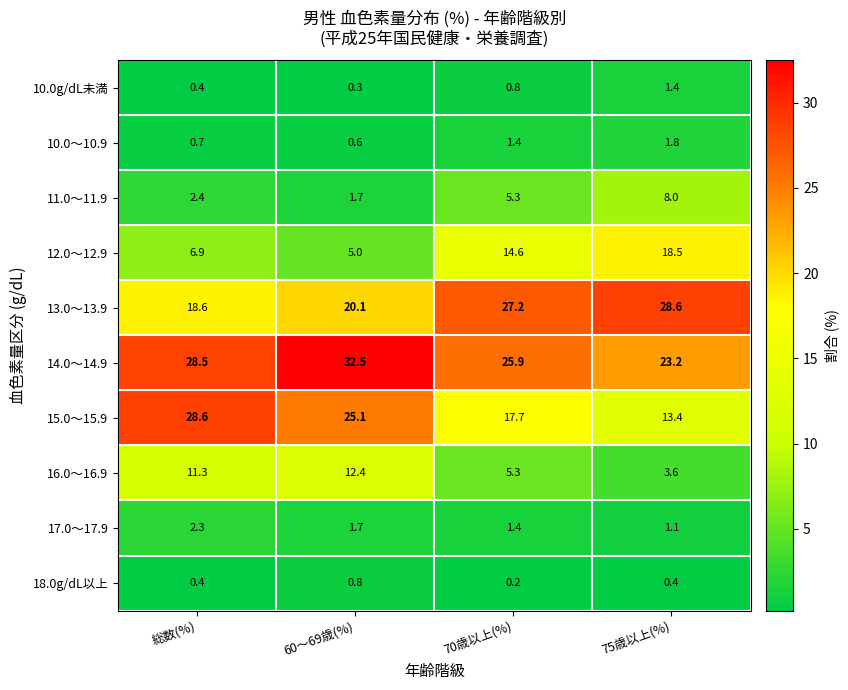

What is the maximum value shown in the chart?

32.5